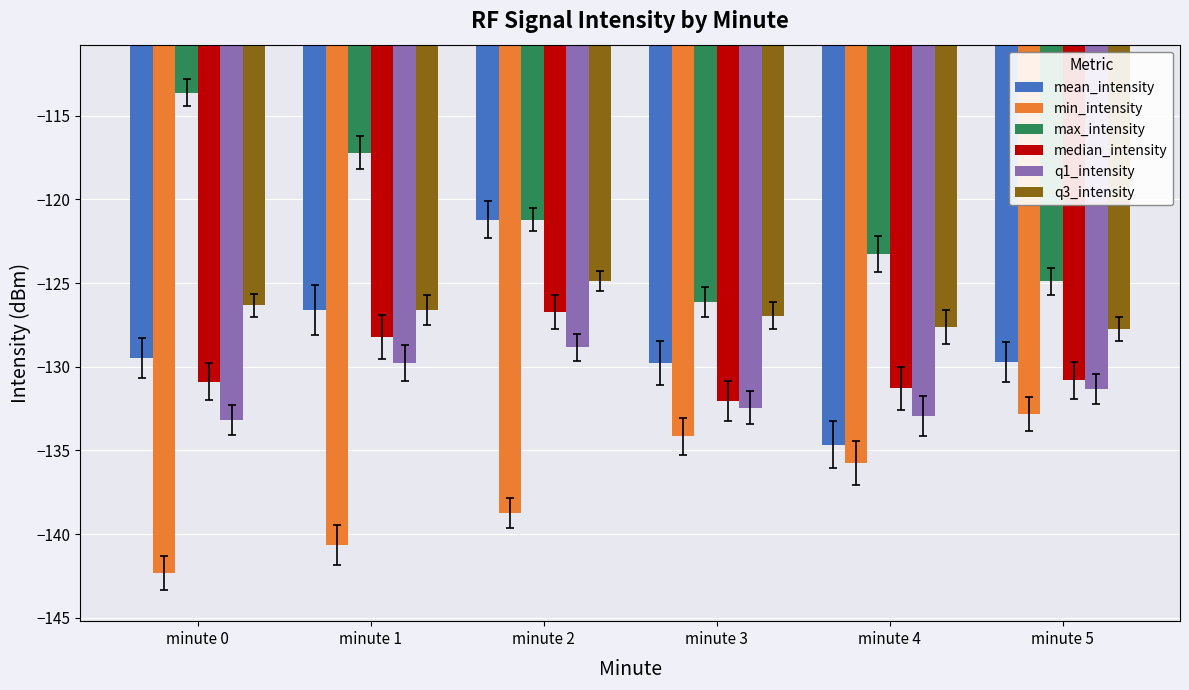

How many values in the mean_intensity series are below -129?

4